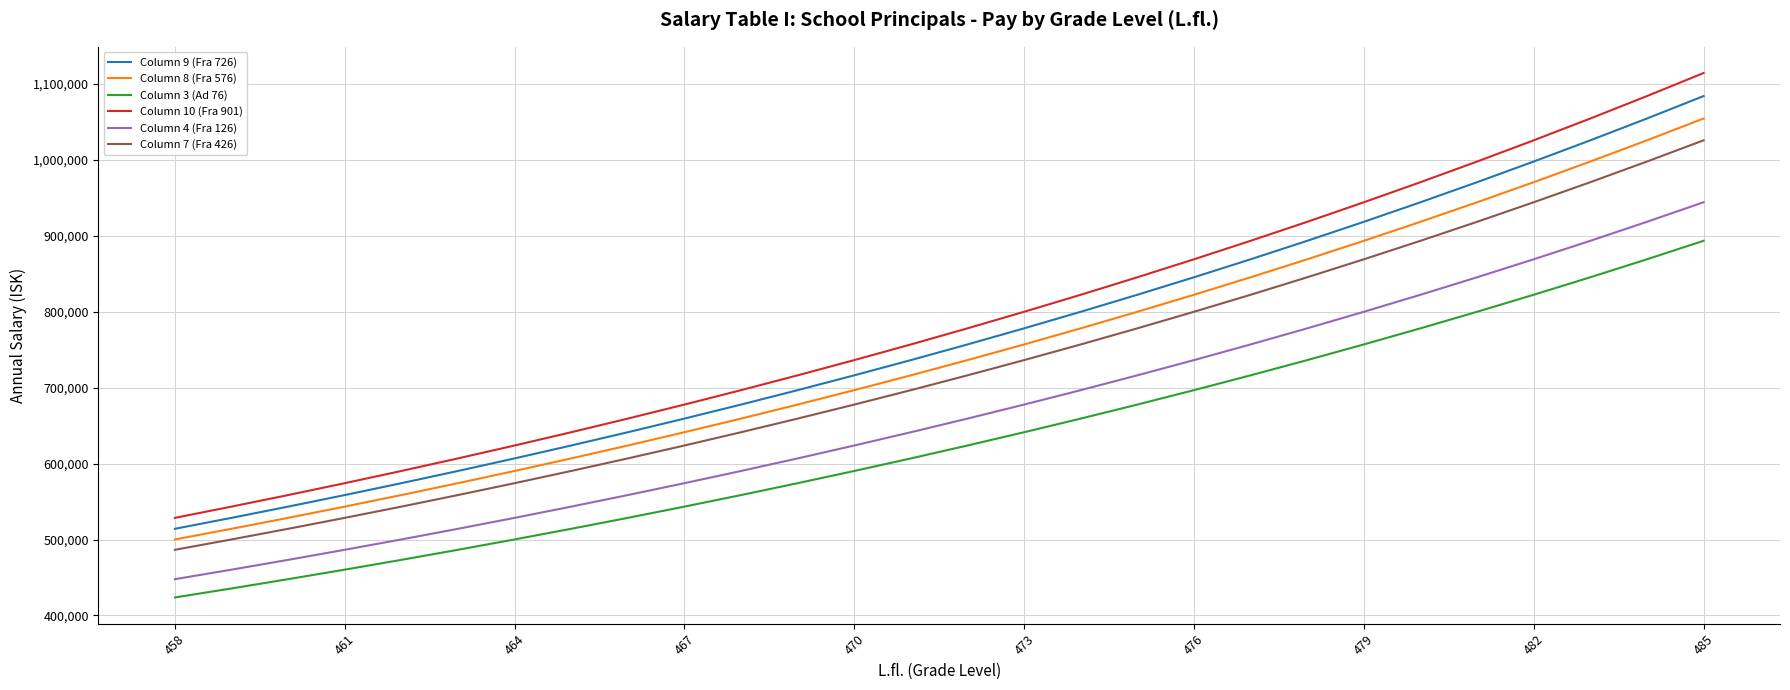

What is the greatest value displayed?

1113894